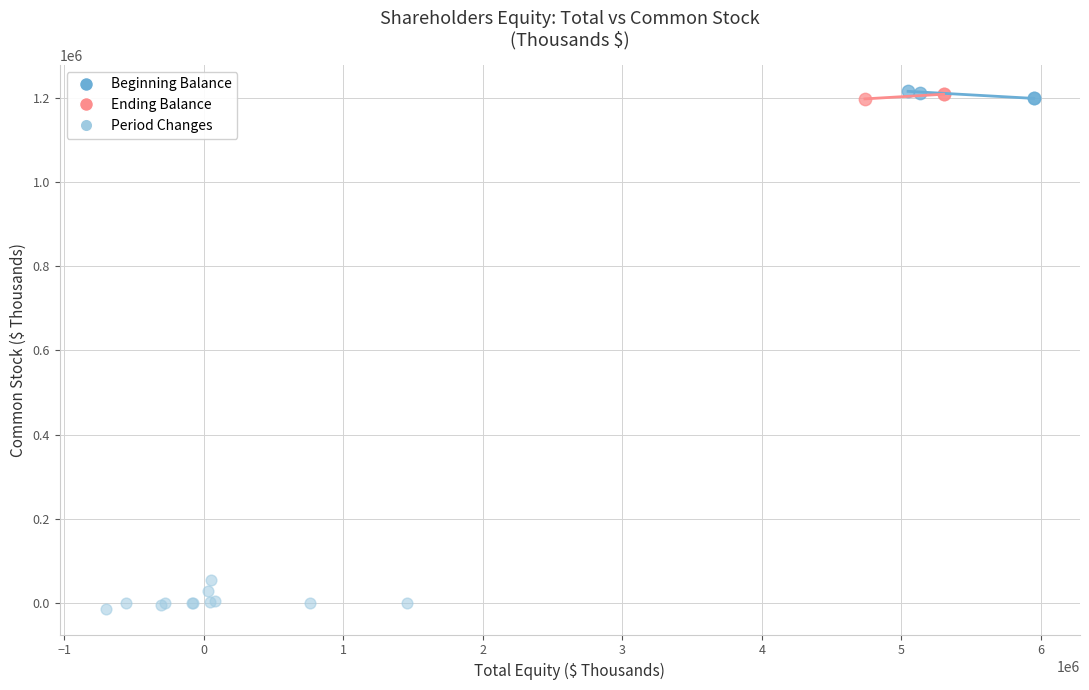

Which series reaches the minimum Y coordinate?

Period Changes